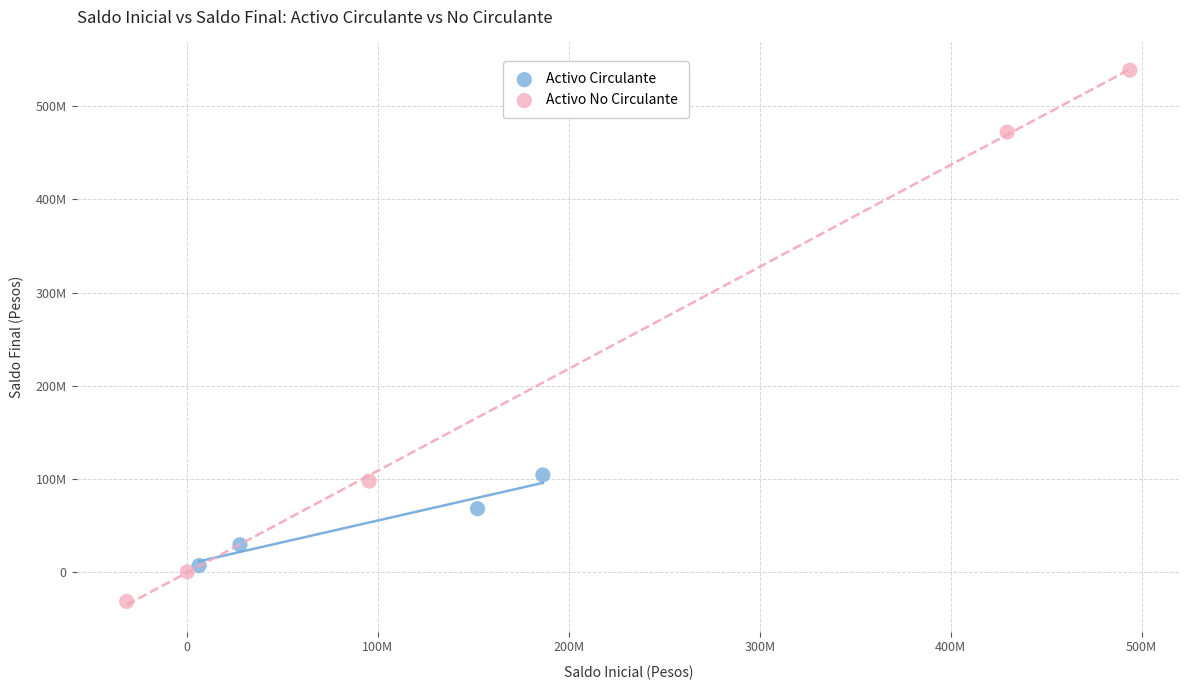

What are all the series names shown in the legend?

Activo Circulante, Activo No Circulante